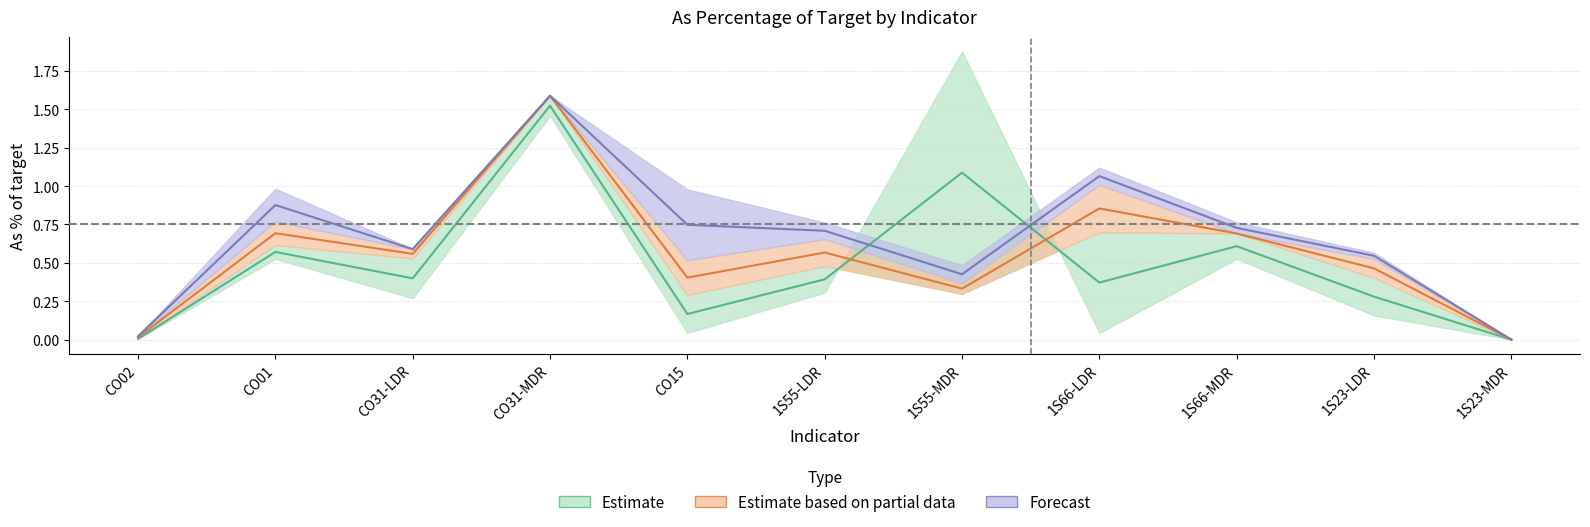

What is the label of the 1st point from the right?

1S23-MDR